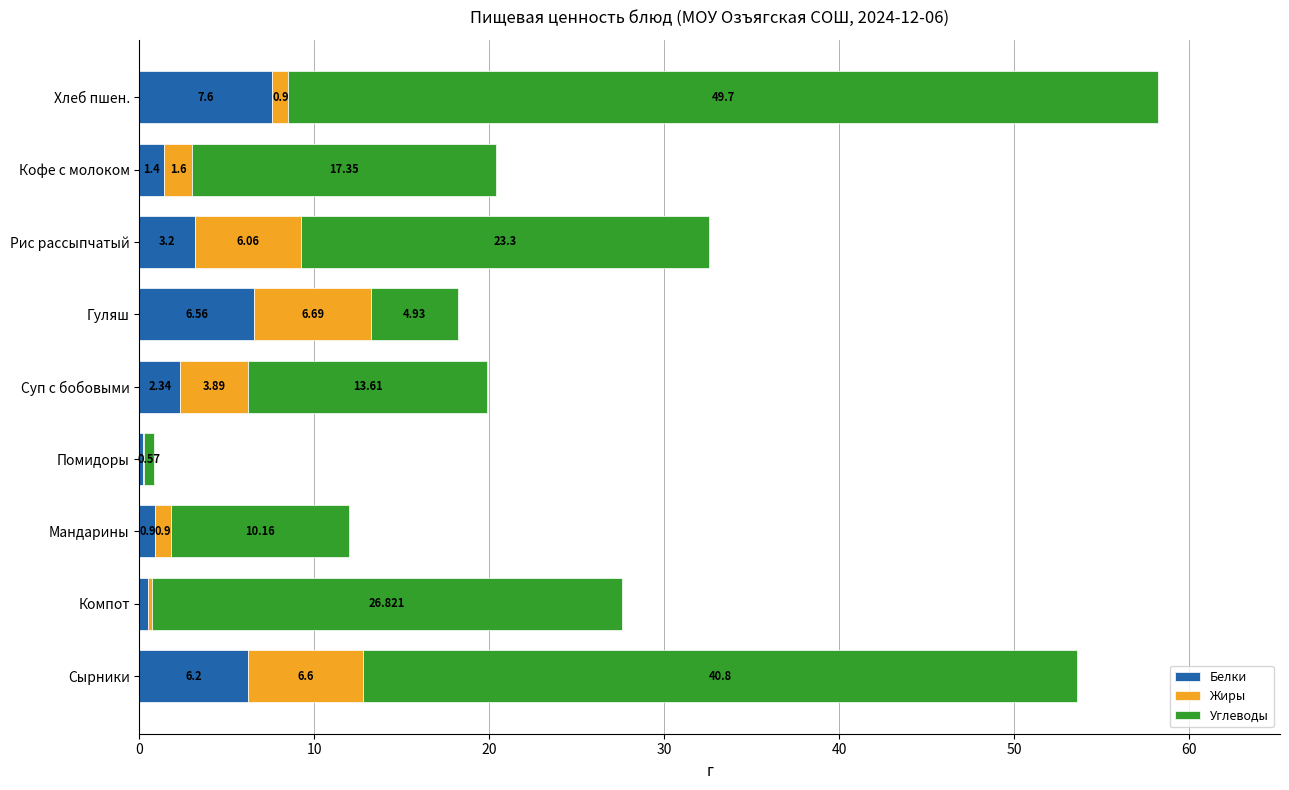

Which category has the highest value in the Белки series?

Хлеб пшен.